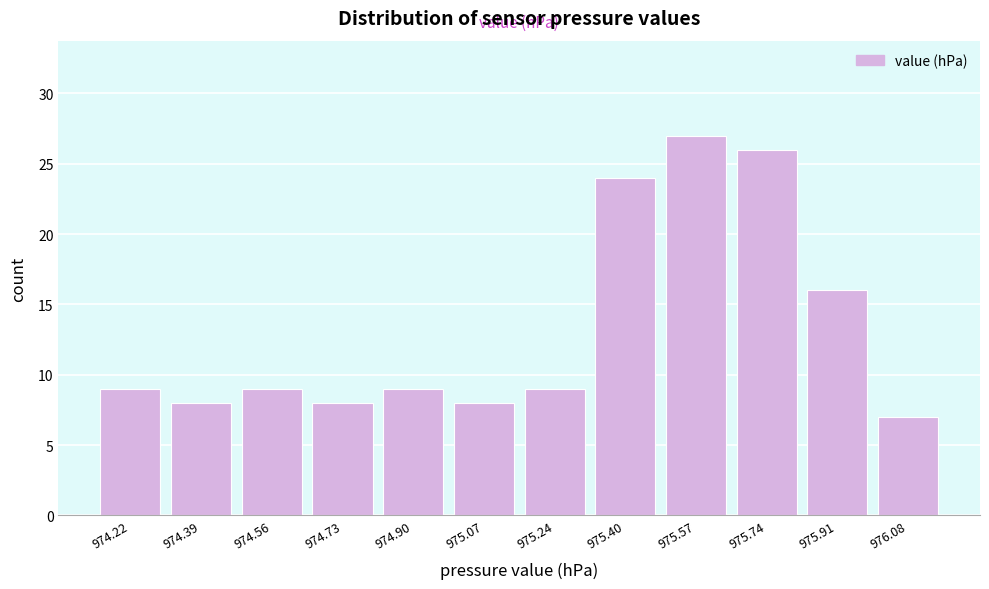

Reading left to right, extract all data points from this chart.

974.22=9	974.39=8	974.56=9	974.73=8	974.90=9	975.07=8	975.24=9	975.40=24	975.57=27	975.74=26	975.91=16	976.08=7